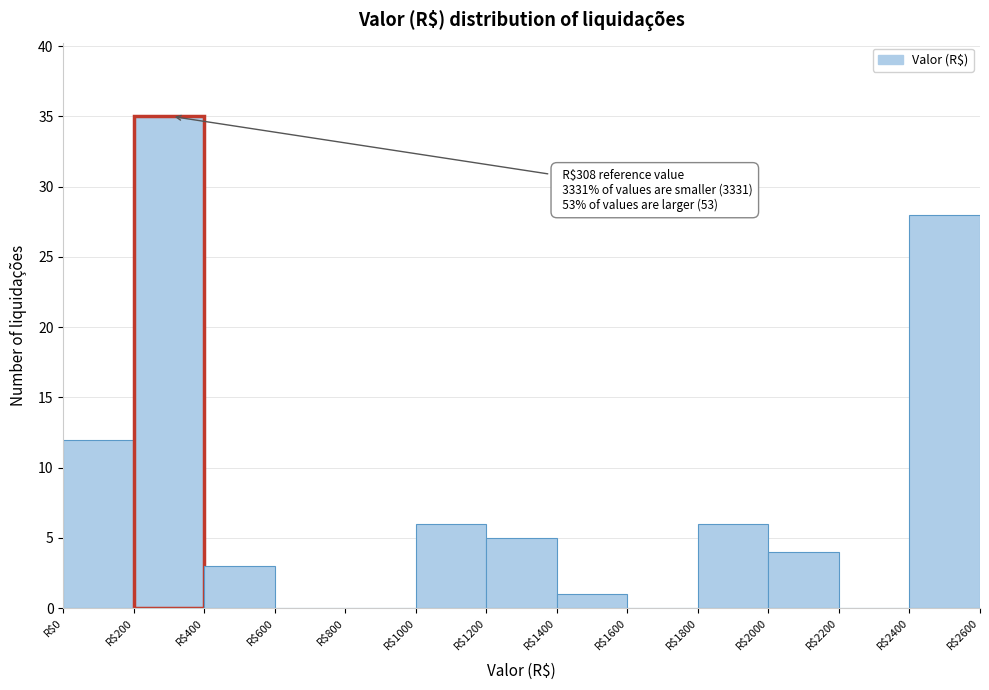

Which range on the x-axis has the tallest bar?

200 to 400